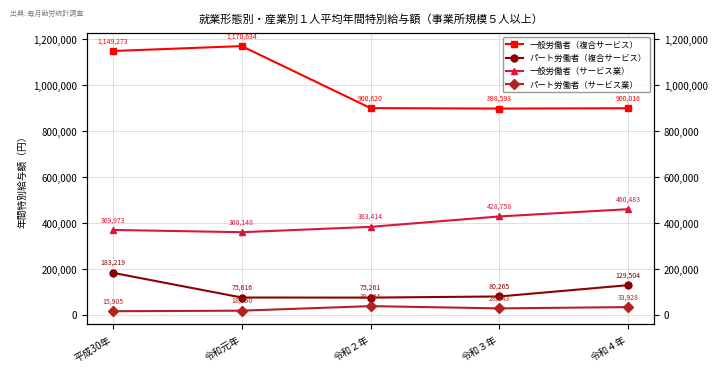

How many categories are shown in the chart?

5